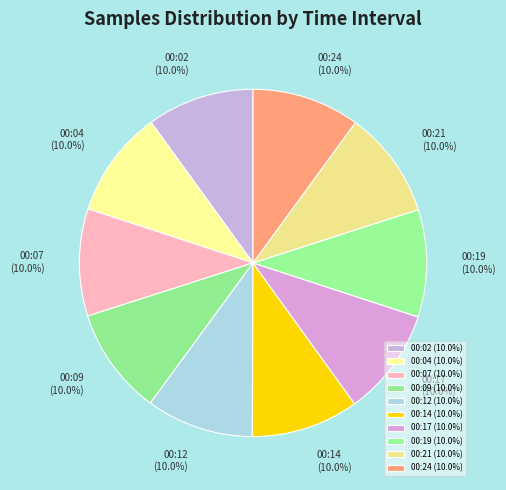

Does any single category account for the majority?

No